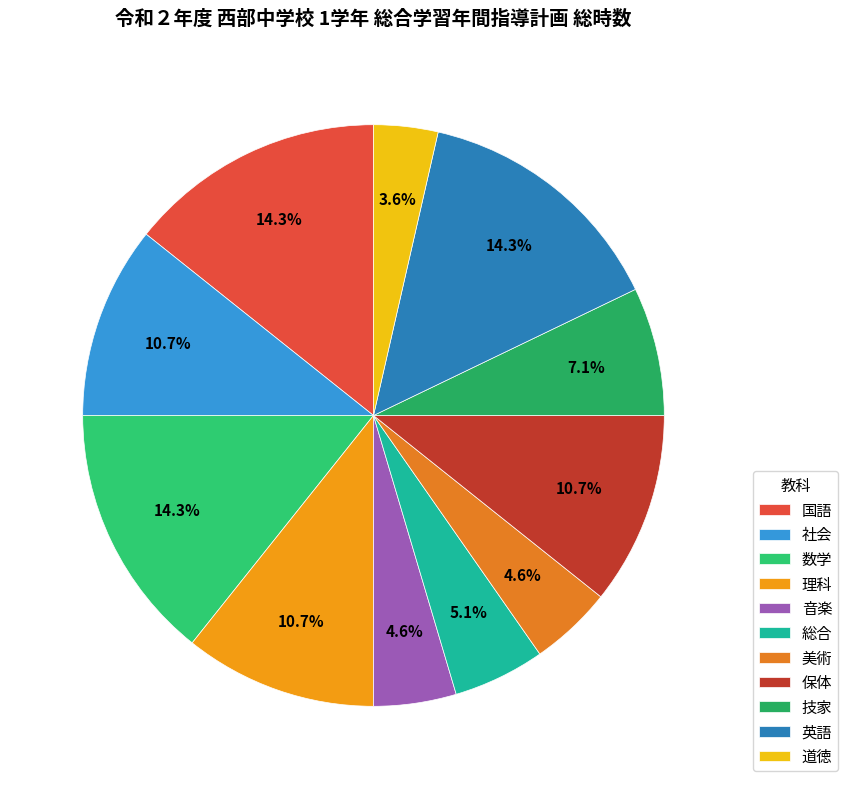

Combined, what portion of the pie is 数学 and 美術?

18.9%